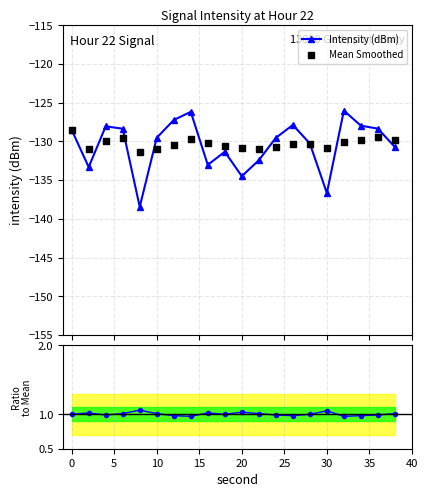

Which series has the largest total across all categories?

Ratio to Mean